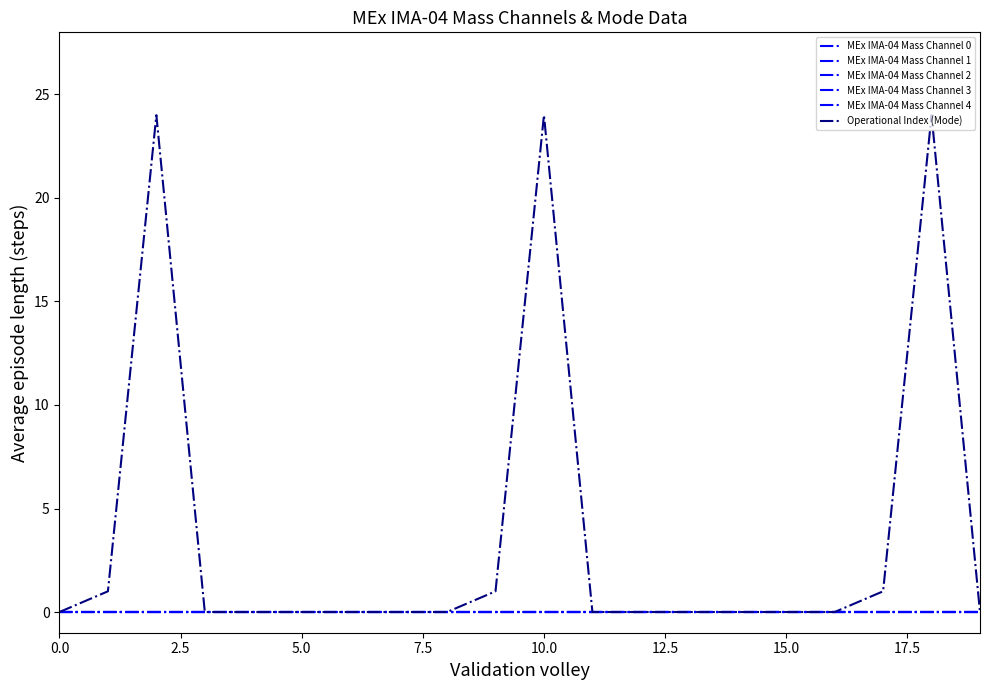

Does the chart have visible grid lines?

No